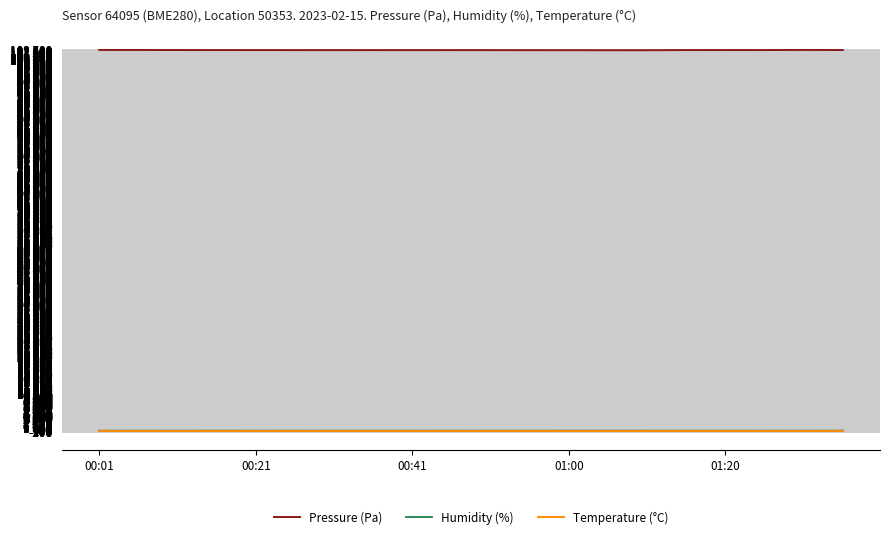

Is this an area chart (filled region under the line)?

No